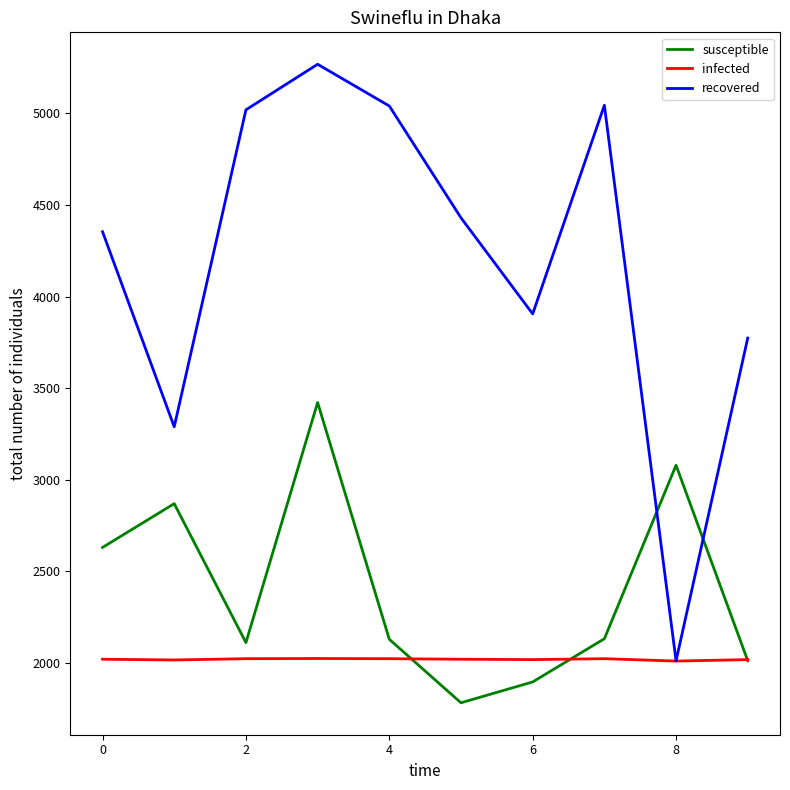

Which series has the widest spread of values?

recovered